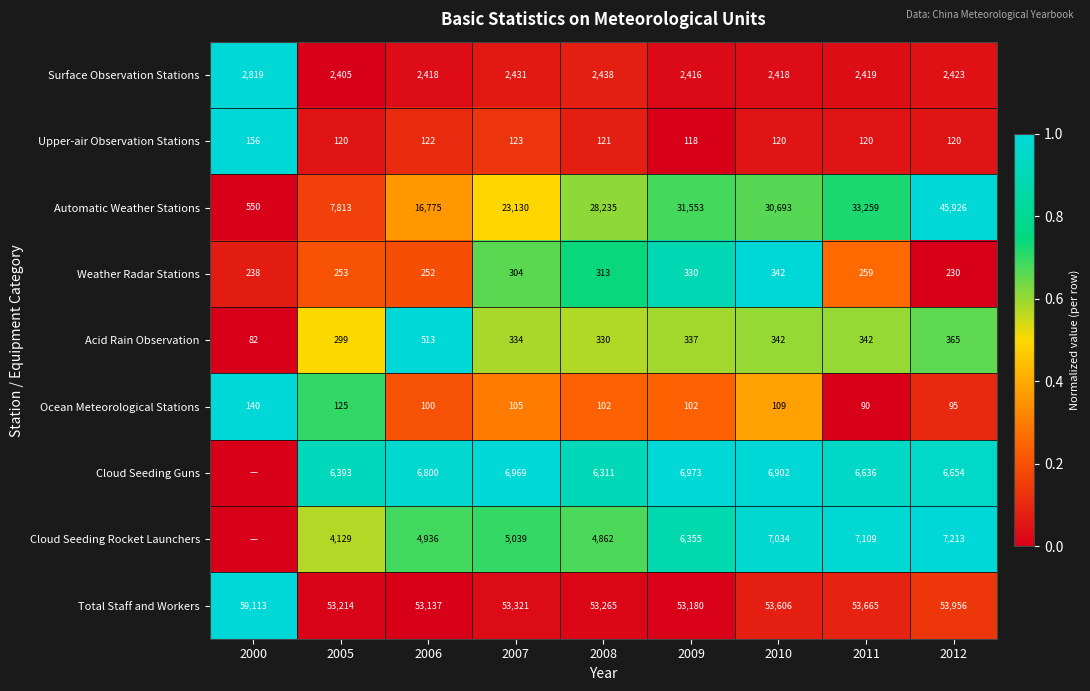

Read the Upper-air Observation Stations value at 2008, to the nearest 10.

120